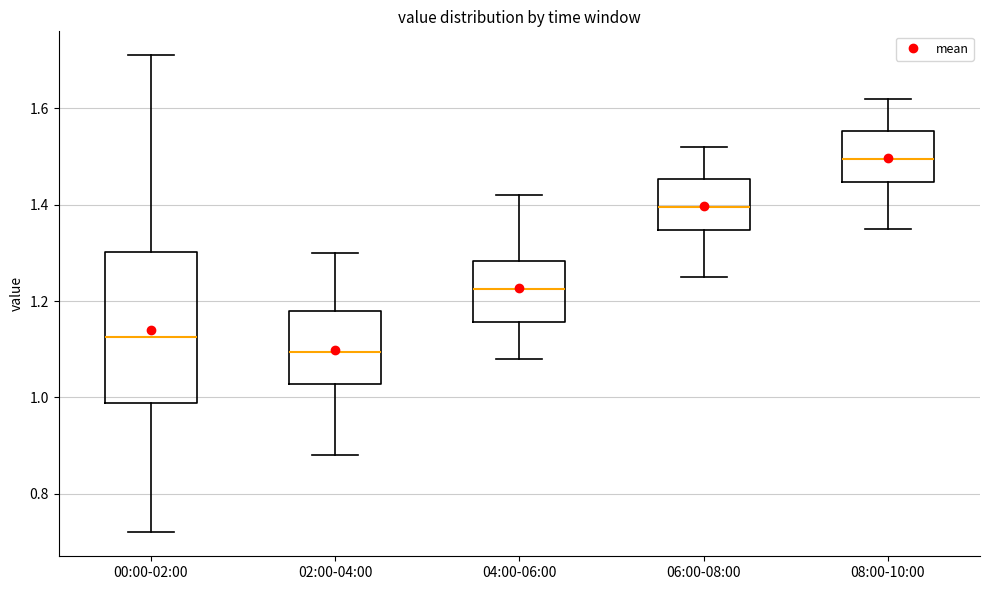

Reading left to right, transcribe this box plot: for each box, give where its median line is, the range the box spans, and where its two whiskers end, as read against the y-axis. The values are not printed on the chart, so give them approximately, as read against the axis.

00:00-02:00: median 1.12, box 0.98 to 1.30, whiskers 0.72 to 1.72
02:00-04:00: median 1.10, box 1.02 to 1.18, whiskers 0.88 to 1.30
04:00-06:00: median 1.22, box 1.16 to 1.28, whiskers 1.08 to 1.42
06:00-08:00: median 1.40, box 1.34 to 1.46, whiskers 1.26 to 1.52
08:00-10:00: median 1.50, box 1.44 to 1.56, whiskers 1.36 to 1.62